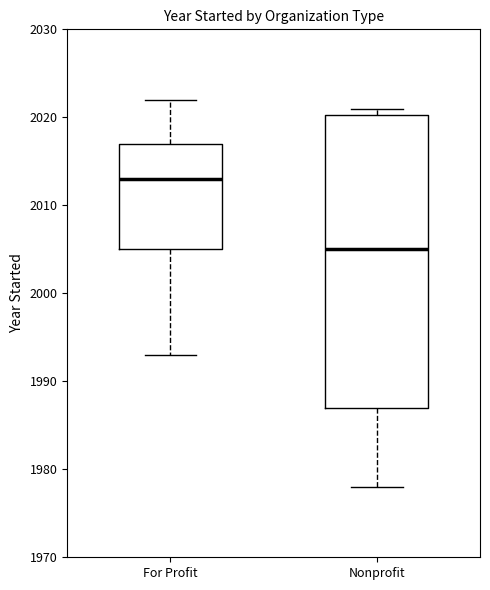

Reading left to right, read every box against the y-axis: the position of its median line, the range the box covers, and the ends of its whiskers. The values are not printed on the chart, so give them approximately, as read against the axis.

For Profit: median 2013, box 2005 to 2017, whiskers 1993 to 2022
Nonprofit: median 2005, box 1987 to 2020, whiskers 1978 to 2021